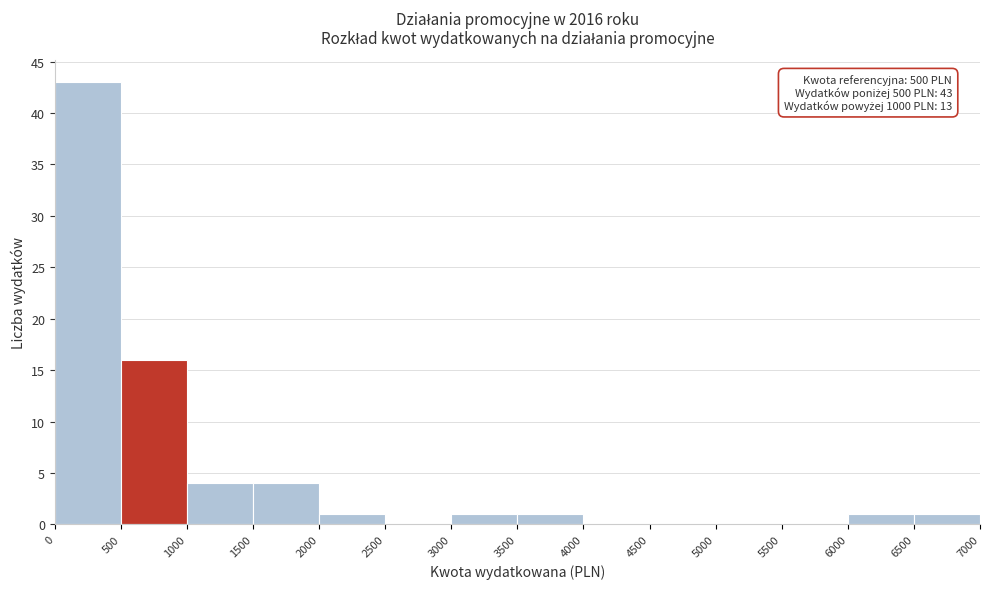

Which range on the x-axis has the tallest bar?

0 to 500